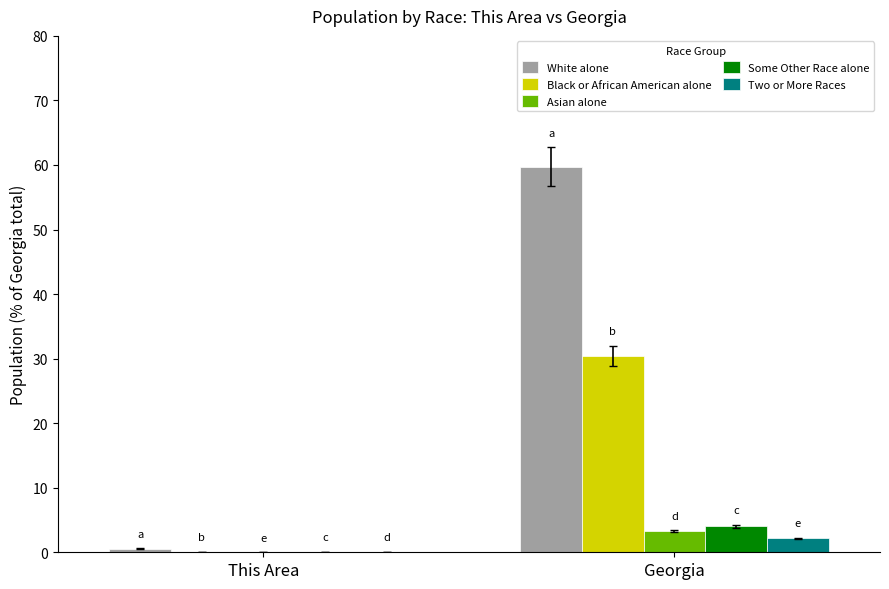

At which category is the sum across all series the highest?

Georgia